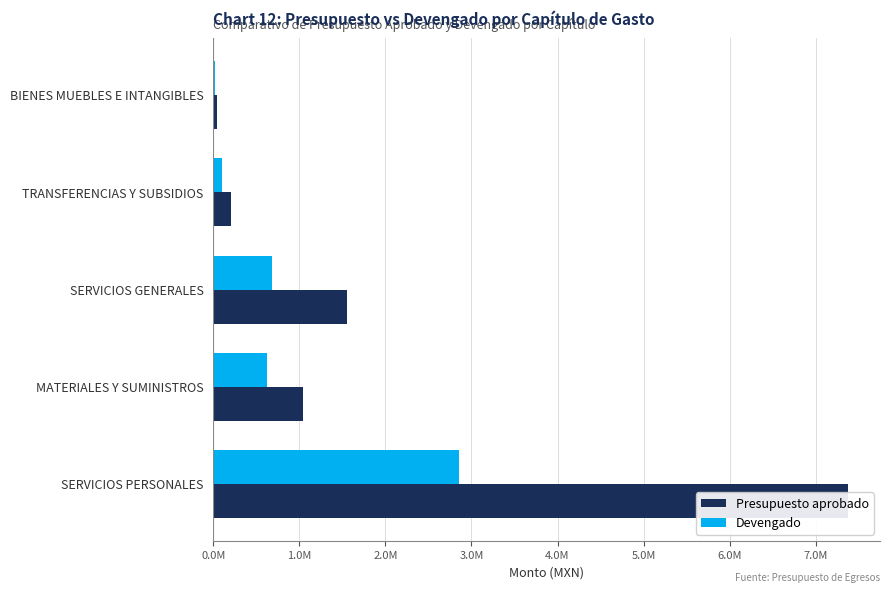

Between BIENES MUEBLES E INTANGIBLES and TRANSFERENCIAS Y SUBSIDIOS, which is larger?

TRANSFERENCIAS Y SUBSIDIOS